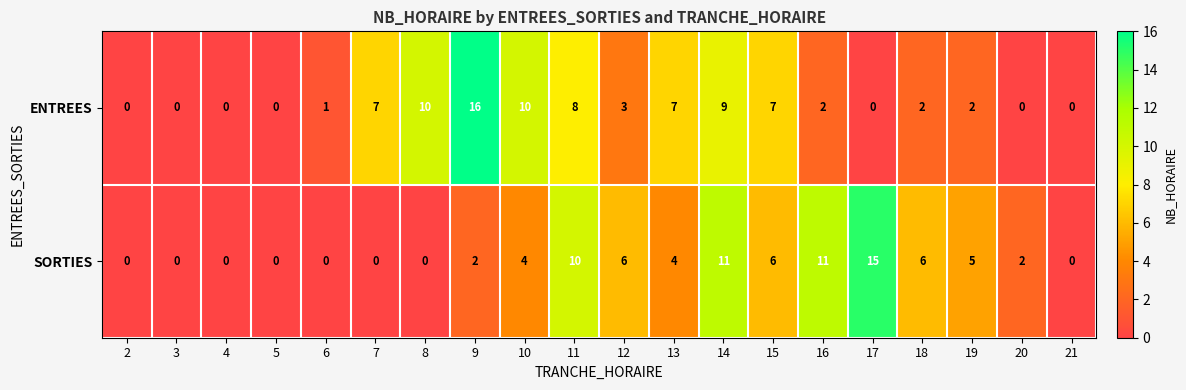

What is the difference between the highest and lowest values at 8?

10